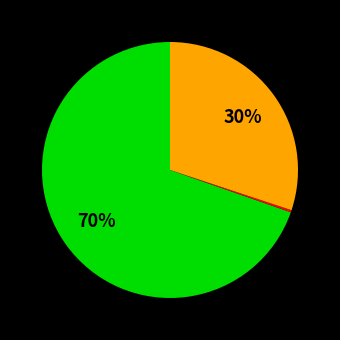

Is there any slice that represents more than half of the pie?

Yes